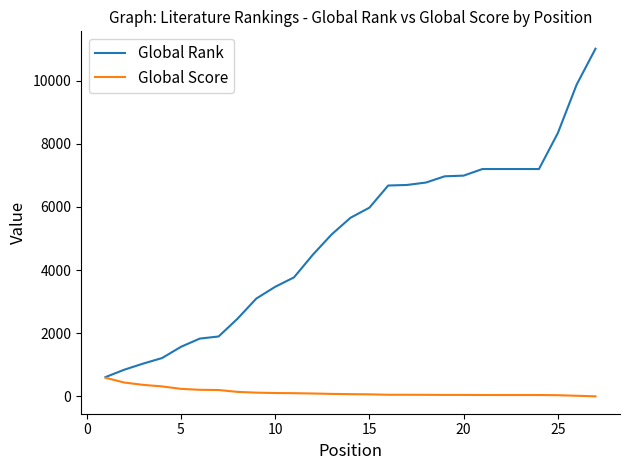

Which series has the largest total across all categories?

Global Rank